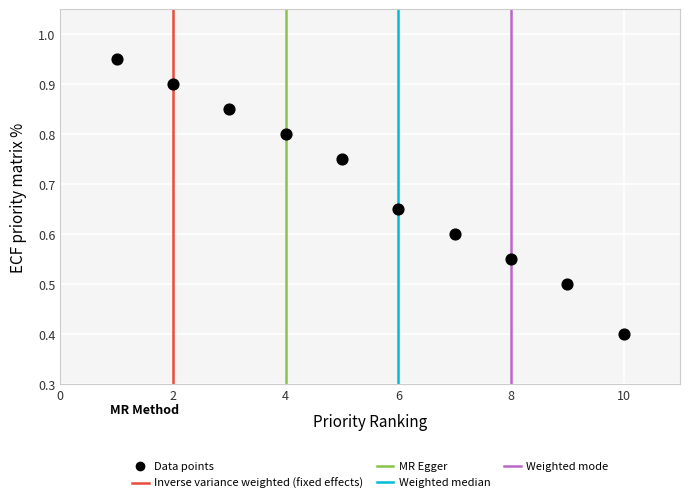

What Y value in the scatter plot is closest to 0?

0.4